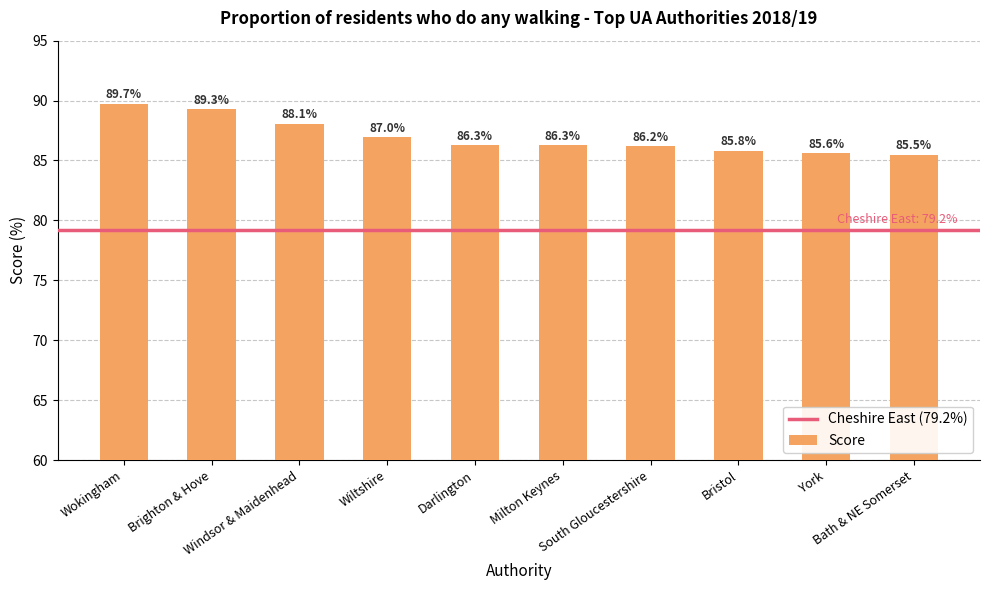

What is the minimum value shown in the chart?

85.5